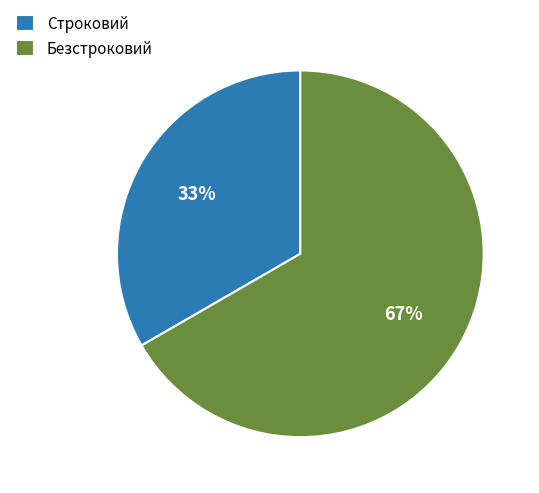

What percentage is the Строковий slice, to the nearest percent?

33%